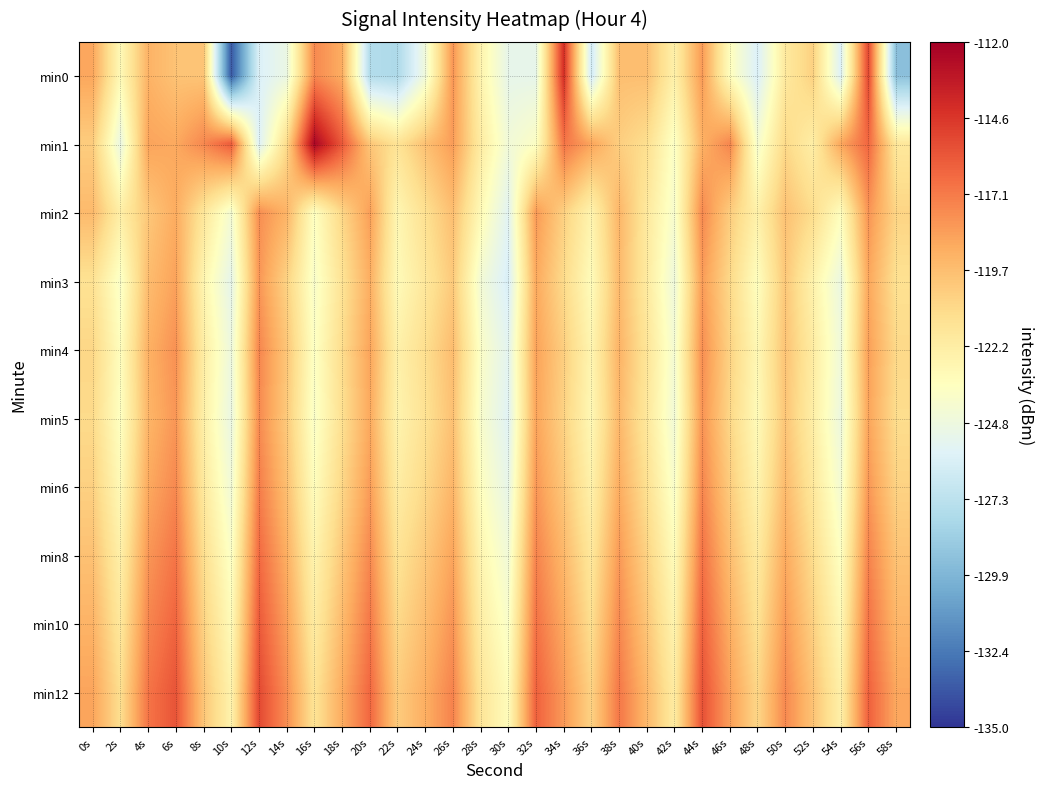

Rank the series by their maximum value, from highest to lowest.

min1, min0, min12, min10, min8, min6, min4, min2, min5, min3